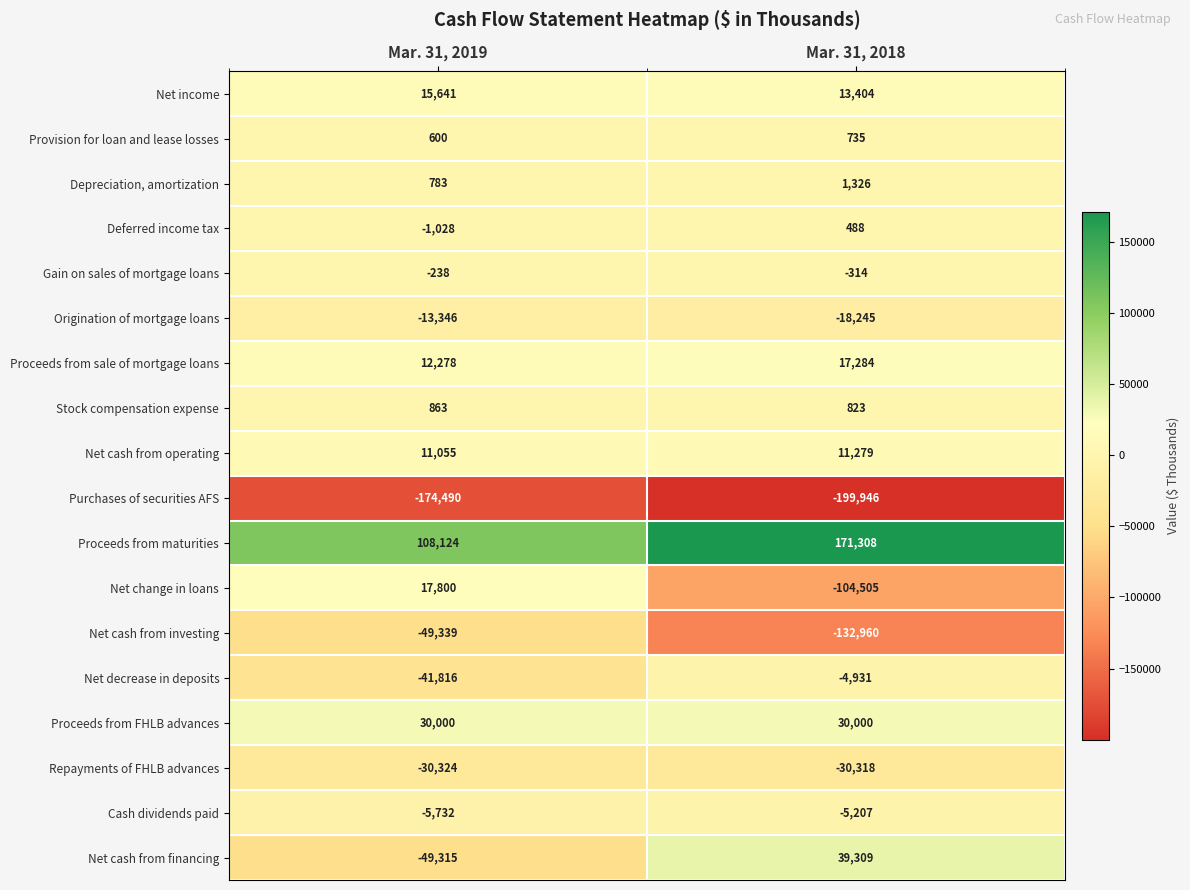

At which label is Deferred income tax closest to -270?

Mar. 31, 2019